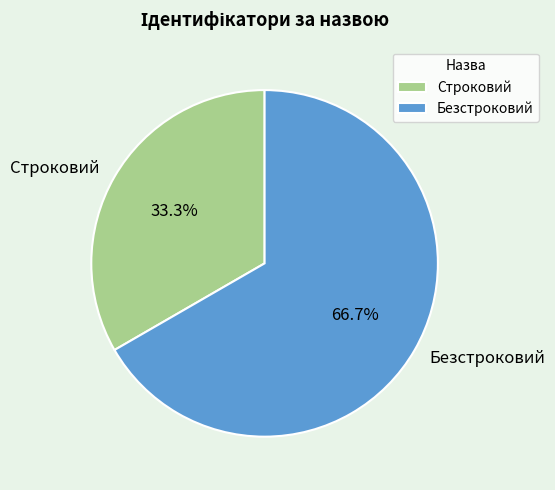

How many slices are in this pie chart?

2